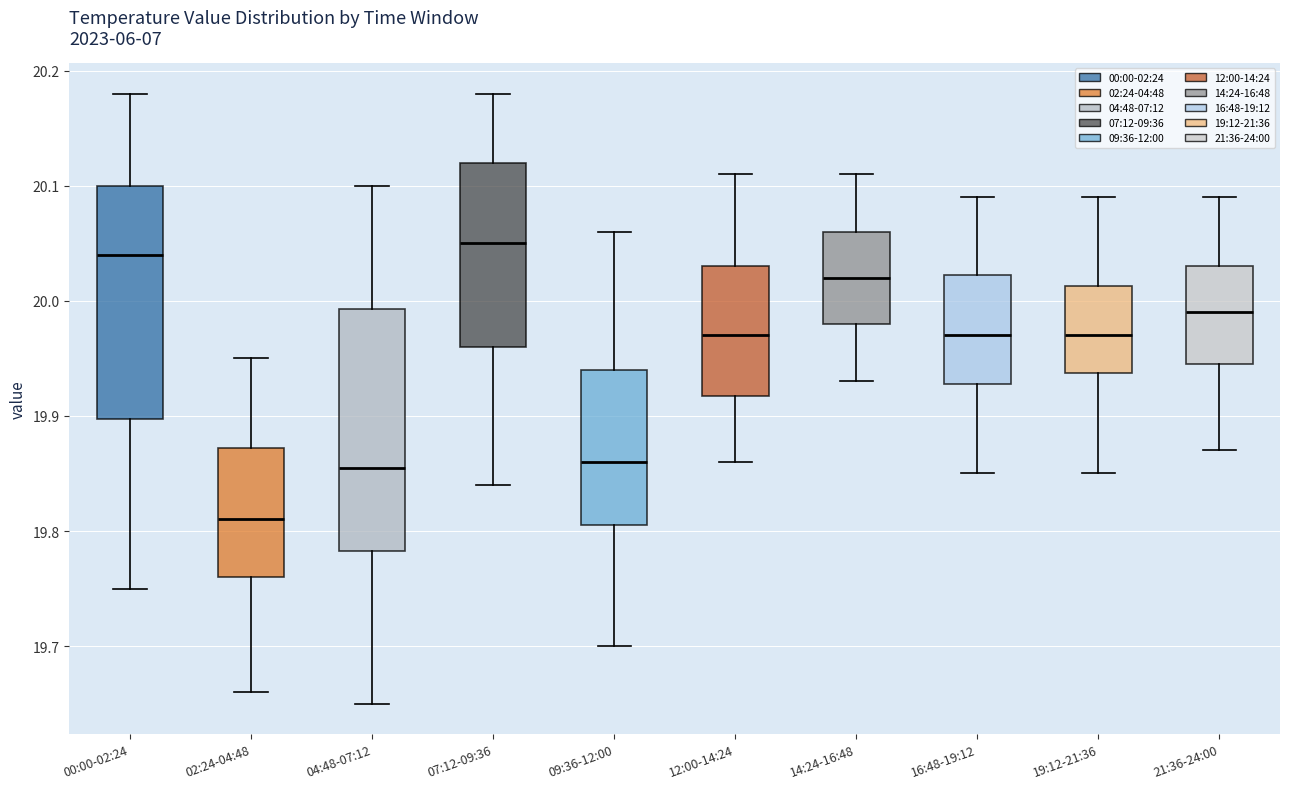

Where does the lower whisker of the box for 14:24-16:48 end on the y-axis? The values are not printed on the chart, so give them approximately, as read against the axis.

19.93